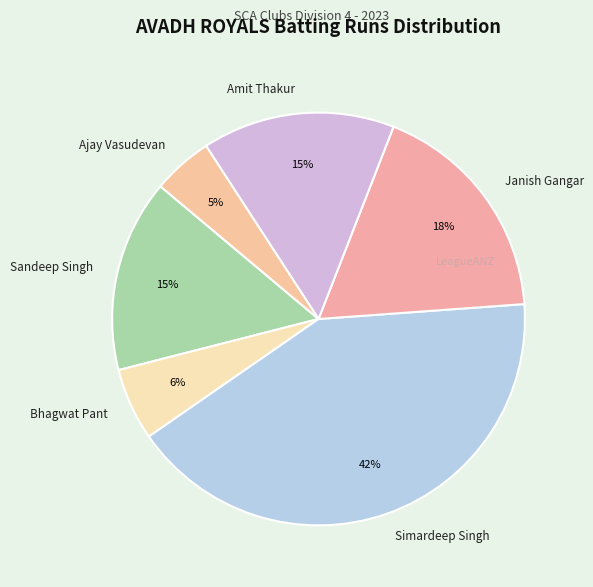

To the nearest percent, what is the difference between the largest and smallest slice percentages?

37%